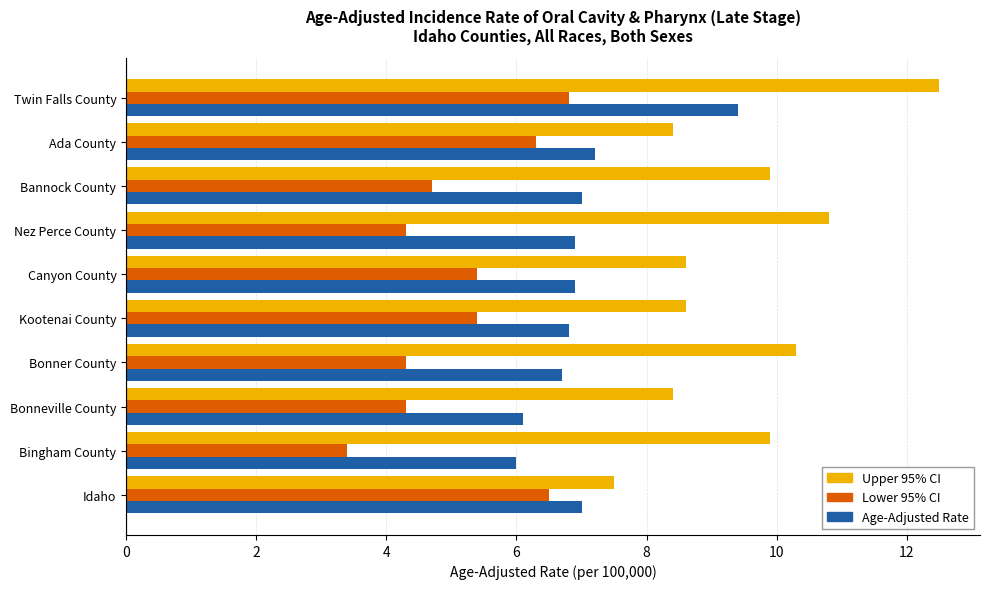

What value does the Lower 95% CI series have at Bingham County?

3.4